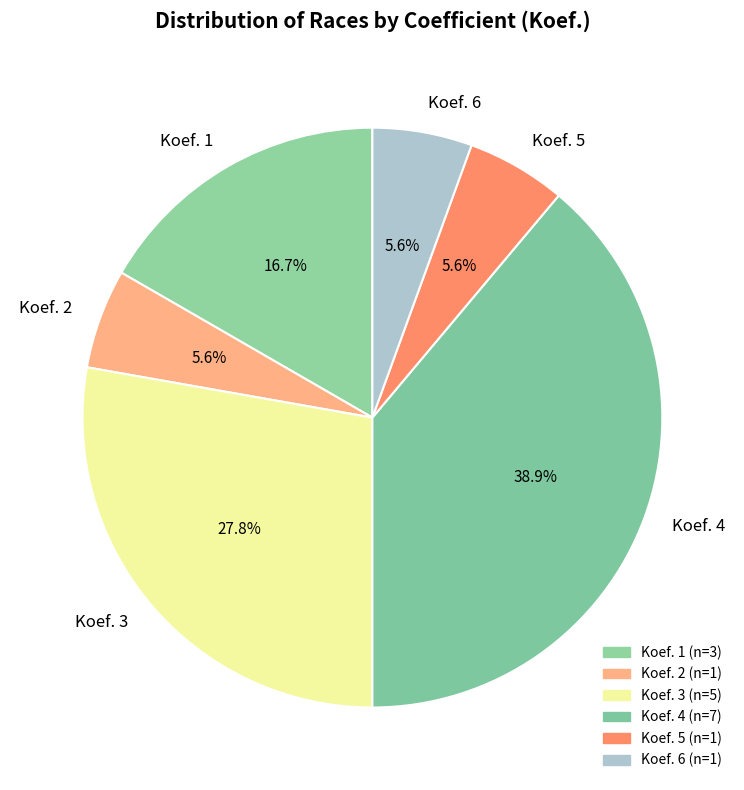

Between Koef. 3 and Koef. 4, which is larger?

Koef. 4